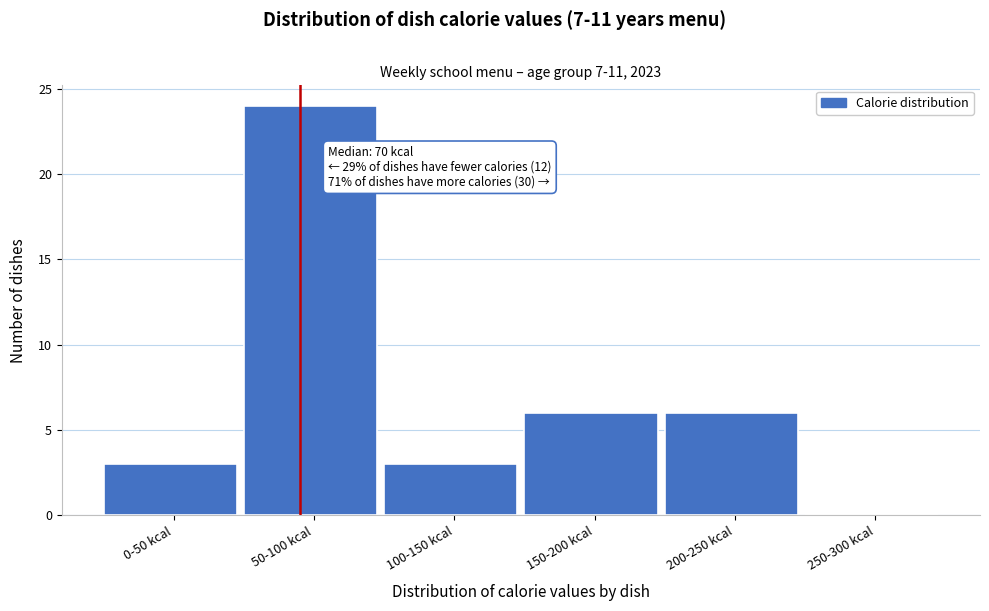

Reading right to left, list all the values displayed in this chart.

250-300 kcal=0	200-250 kcal=6	150-200 kcal=6	100-150 kcal=3	50-100 kcal=24	0-50 kcal=3